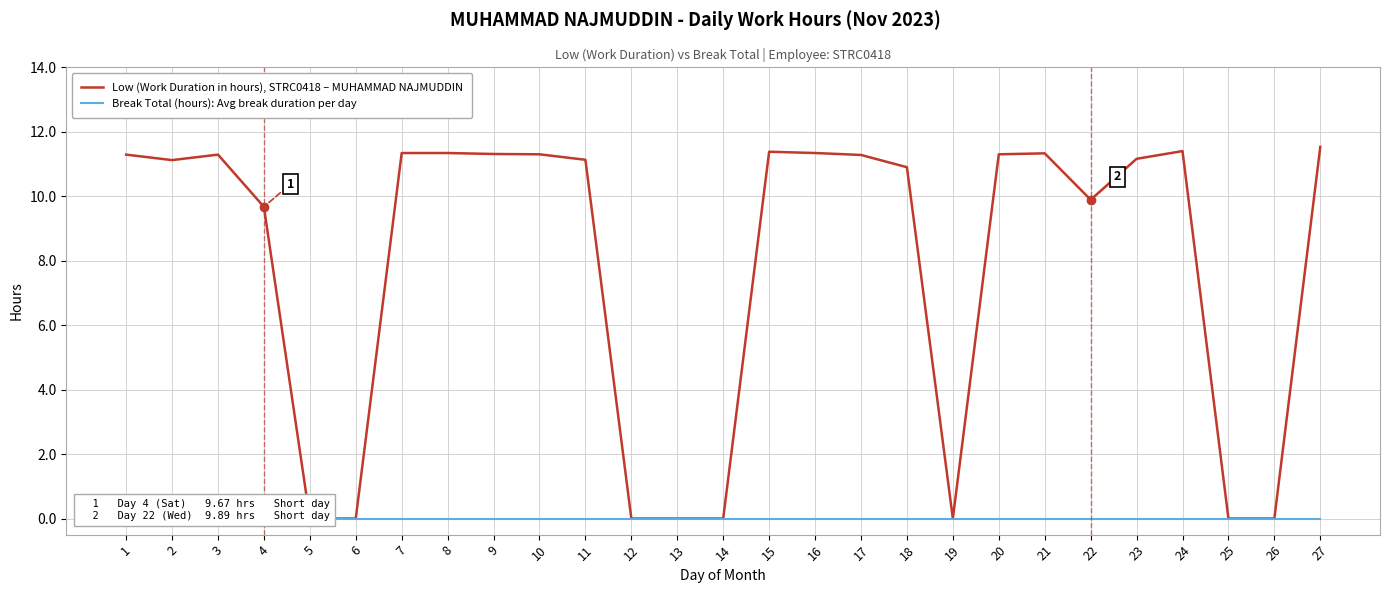

At which label does Break Total (hours): Avg break duration per day reach its peak?

1